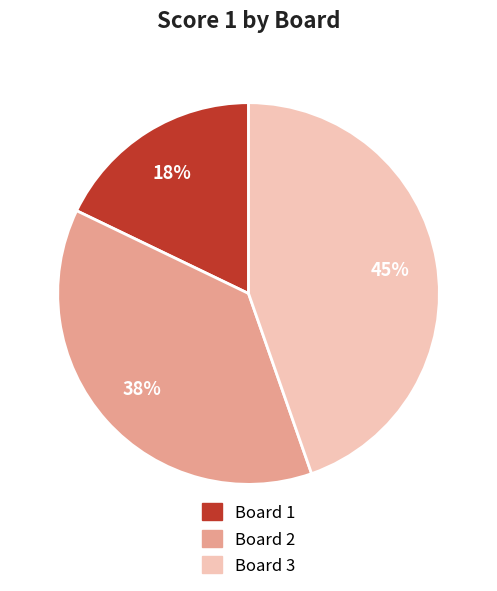

To the nearest percent, what is the difference between the largest and smallest slice percentages?

27%